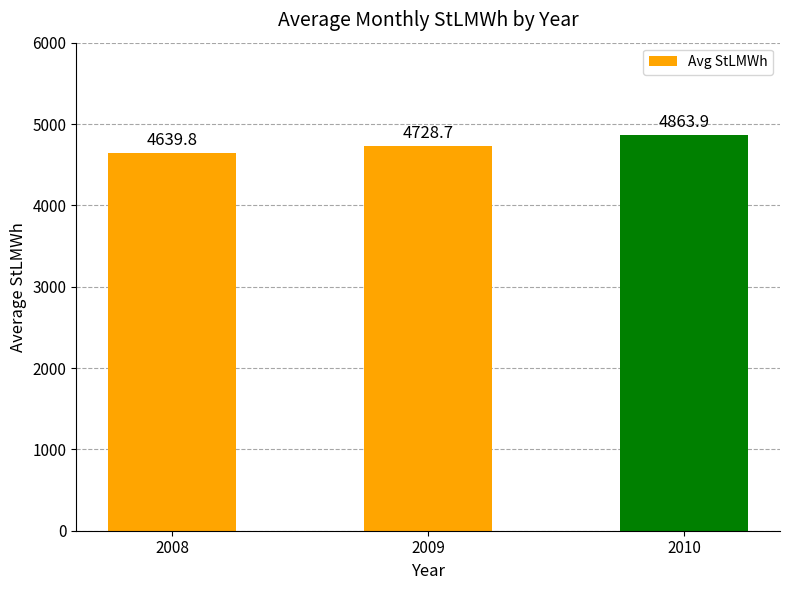

What is the greatest value displayed?

4863.9